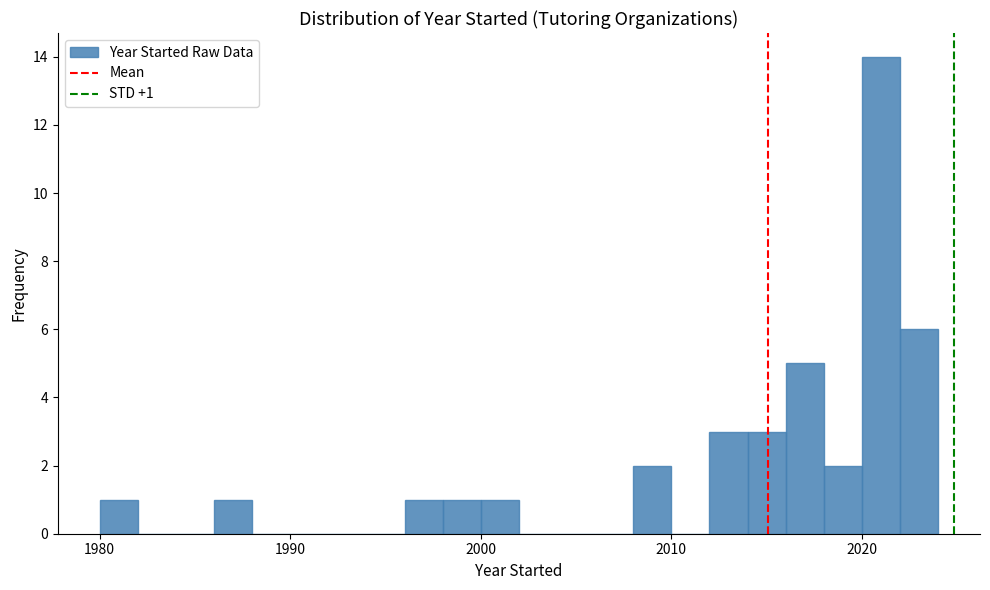

Around what value on the x-axis is the tallest bar? Give the approximate position of its centre, as read against the axis.

2021